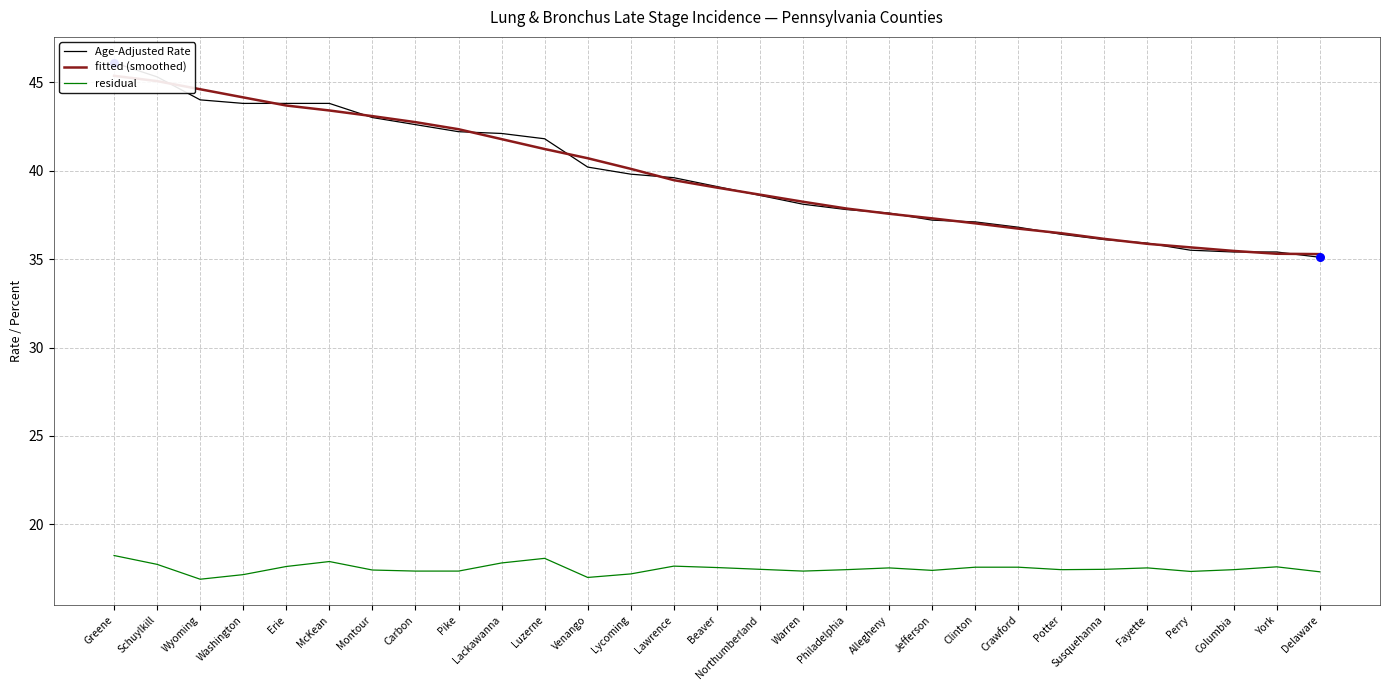

What is the total value across all series at Allegheny?

92.7